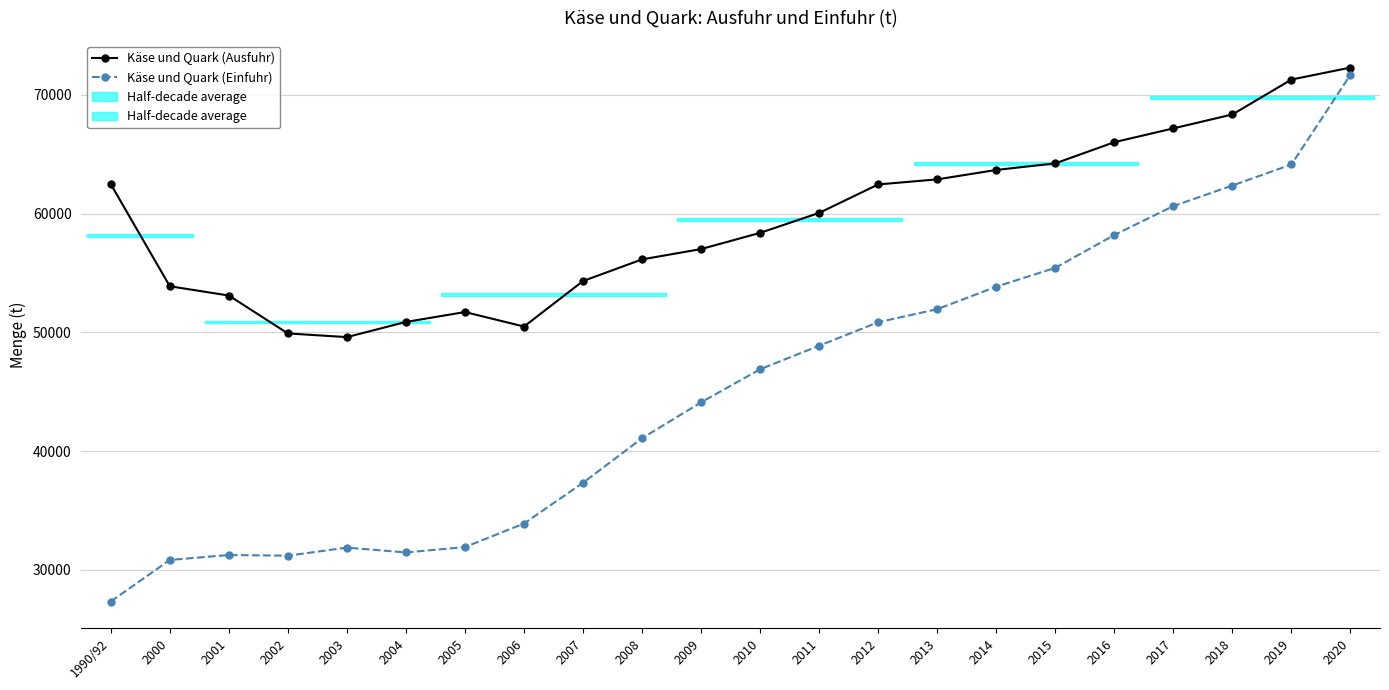

What is the value of the Käse und Quark (Einfuhr) point at the 21st from the left?

64136.0